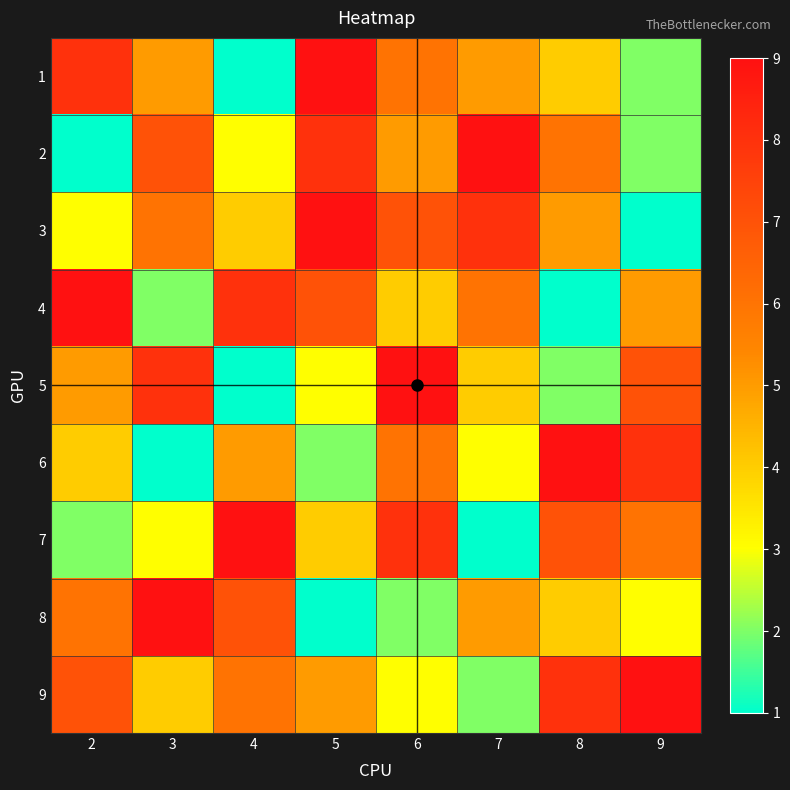

Reading left to right, what are all the values shown in this chart?

1: 2=8	3=5	4=1	5=9	6=6	7=5	8=4	9=2
2: 2=1	3=7	4=3	5=8	6=5	7=9	8=6	9=2
3: 2=3	3=6	4=4	5=9	6=7	7=8	8=5	9=1
4: 2=9	3=2	4=8	5=7	6=4	7=6	8=1	9=5
5: 2=5	3=8	4=1	5=3	6=9	7=4	8=2	9=7
6: 2=4	3=1	4=5	5=2	6=6	7=3	8=9	9=8
7: 2=2	3=3	4=9	5=4	6=8	7=1	8=7	9=6
8: 2=6	3=9	4=7	5=1	6=2	7=5	8=4	9=3
9: 2=7	3=4	4=6	5=5	6=3	7=2	8=8	9=9